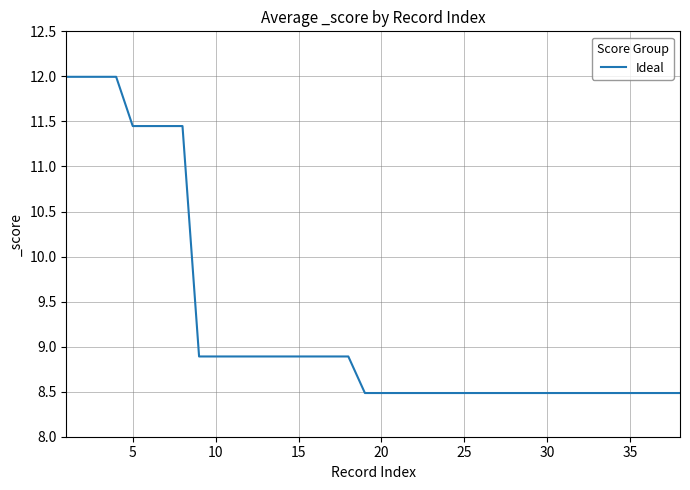

What is the difference between the maximum and second lowest values?

3.5